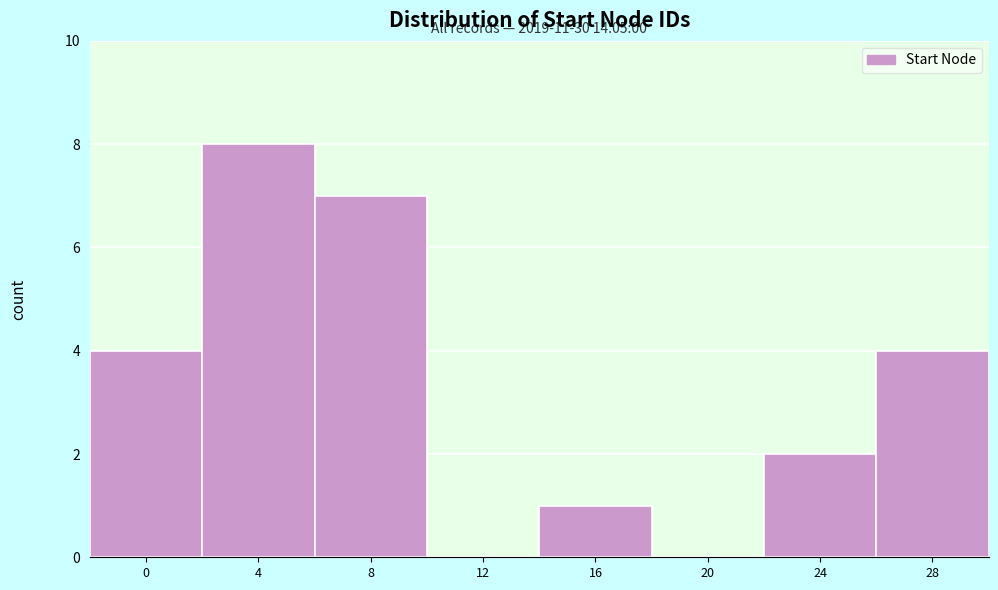

Reading right to left, what are all the values shown in this chart?

28=4	24=2	20=0	16=1	12=0	8=7	4=8	0=4